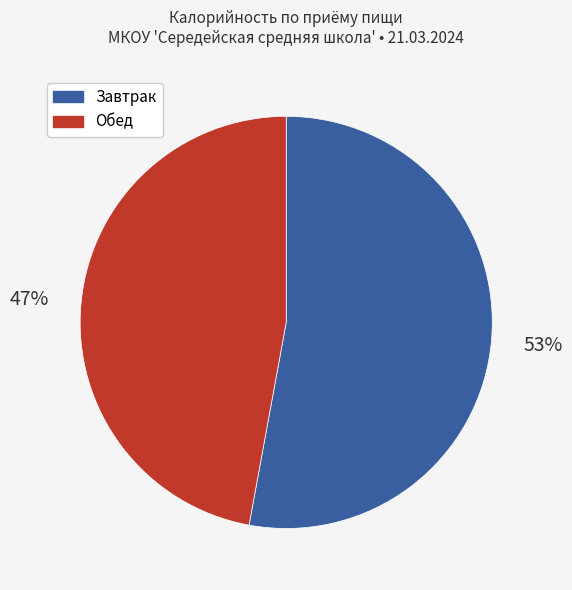

Is there a majority slice in this chart?

Yes